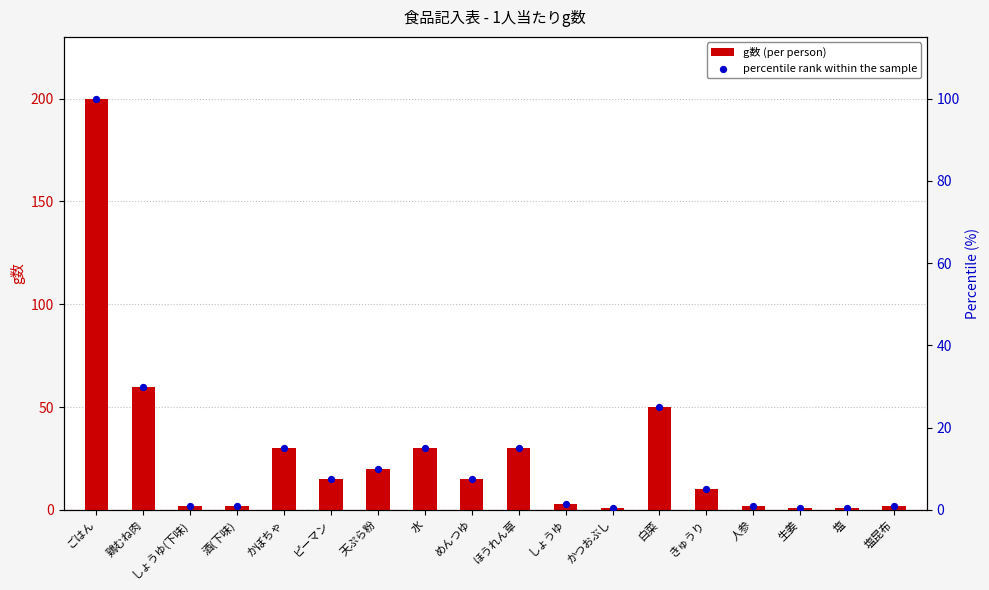

Which series contains the highest Y value?

g数 (per person)